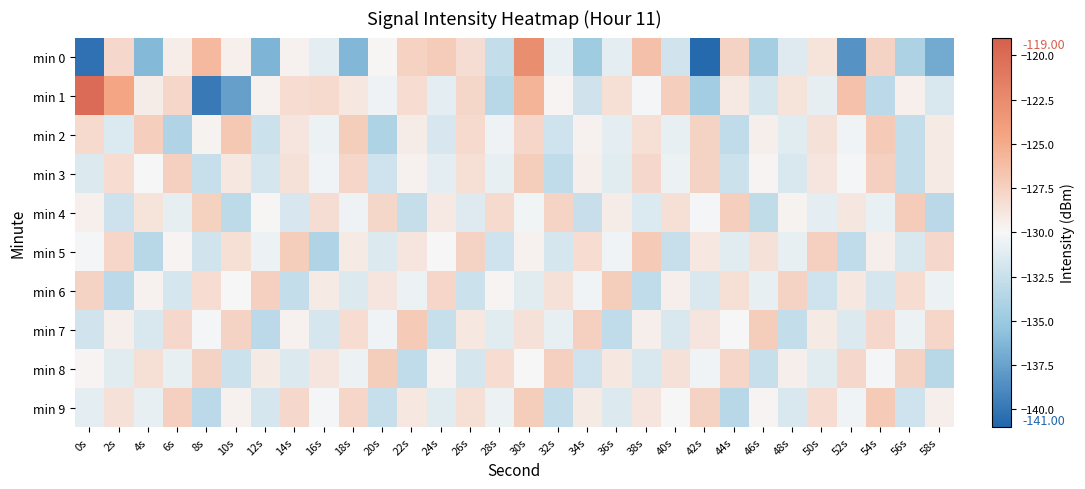

Where is min 5 nearest to the value -130?

24s